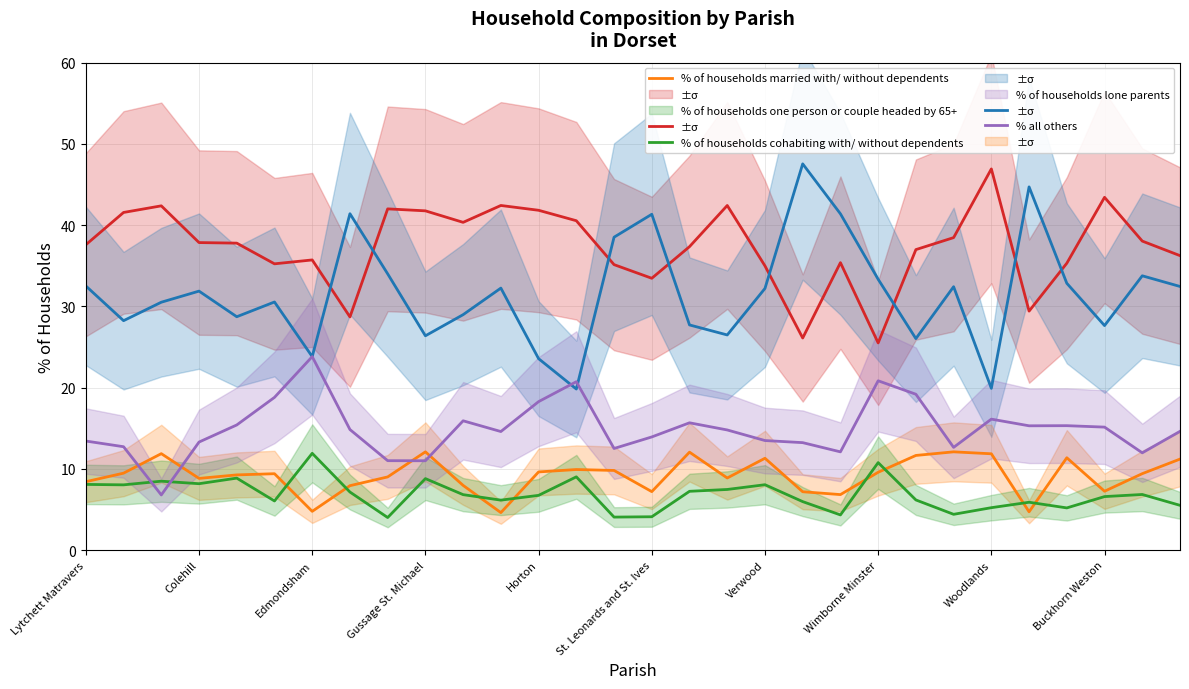

What is the spread (max minus min) of values at 13?

31.5